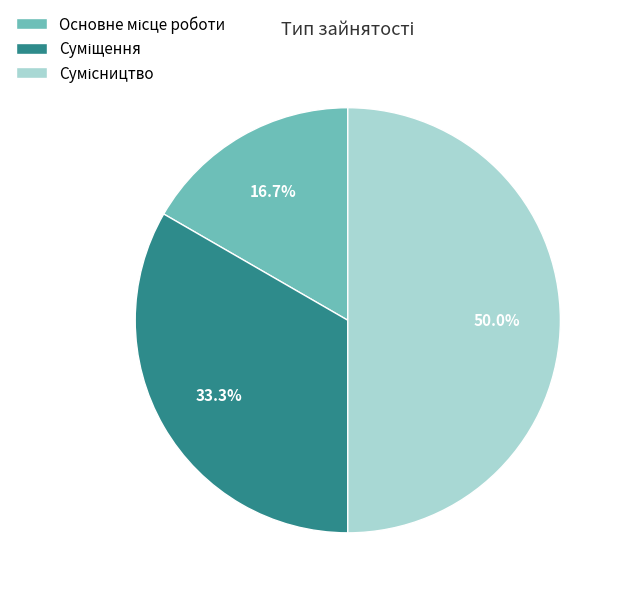

To the nearest percent, what percentage of the pie is Сумісництво?

50%